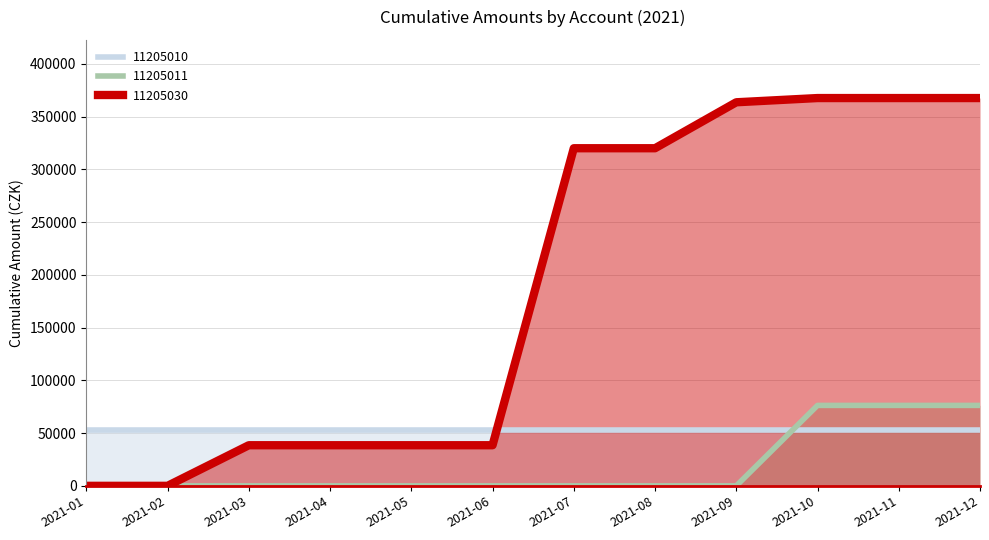

Between 2021-07 and 2021-12, which is larger?

2021-12